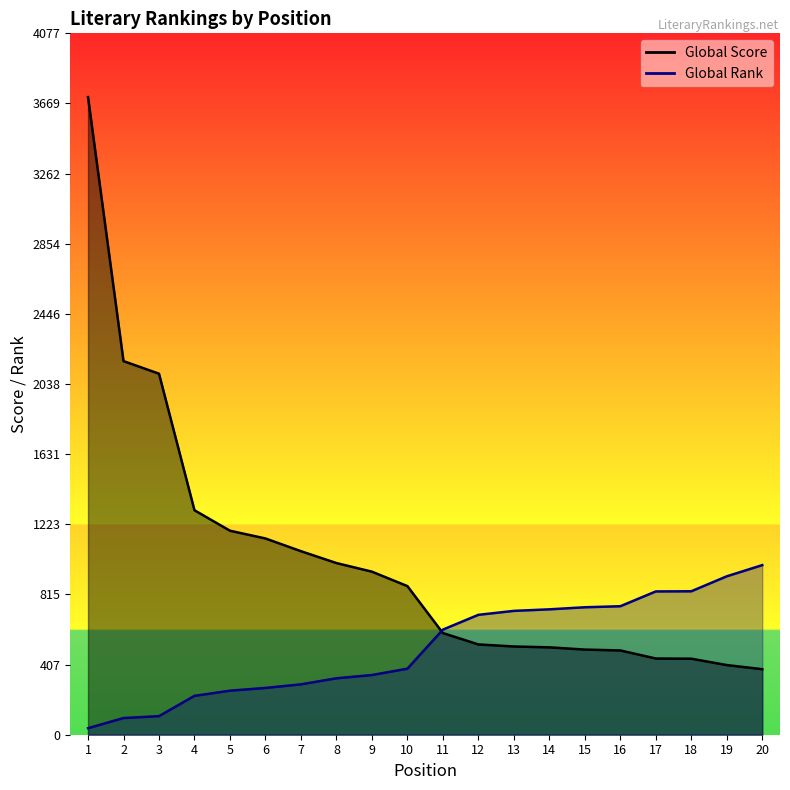

Where is Global Rank nearest to the value 512?

11